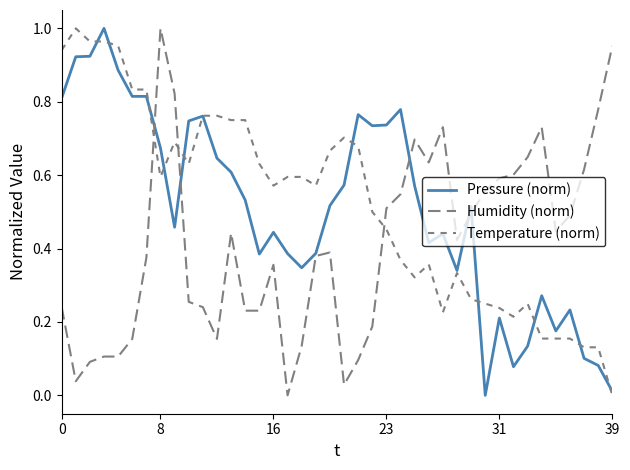

True or false: Temperature (norm) has more than 1 points higher than both neighbors.

True